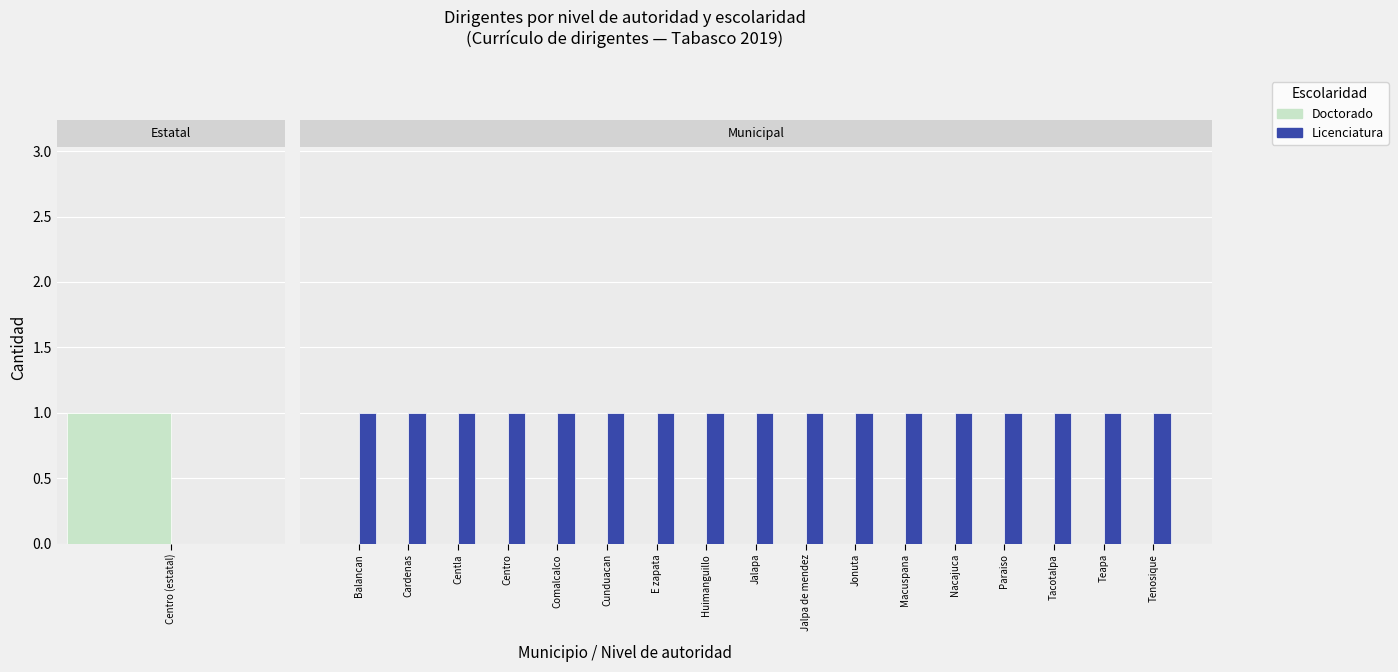

What is the spread (max minus min) of values at 6?

1